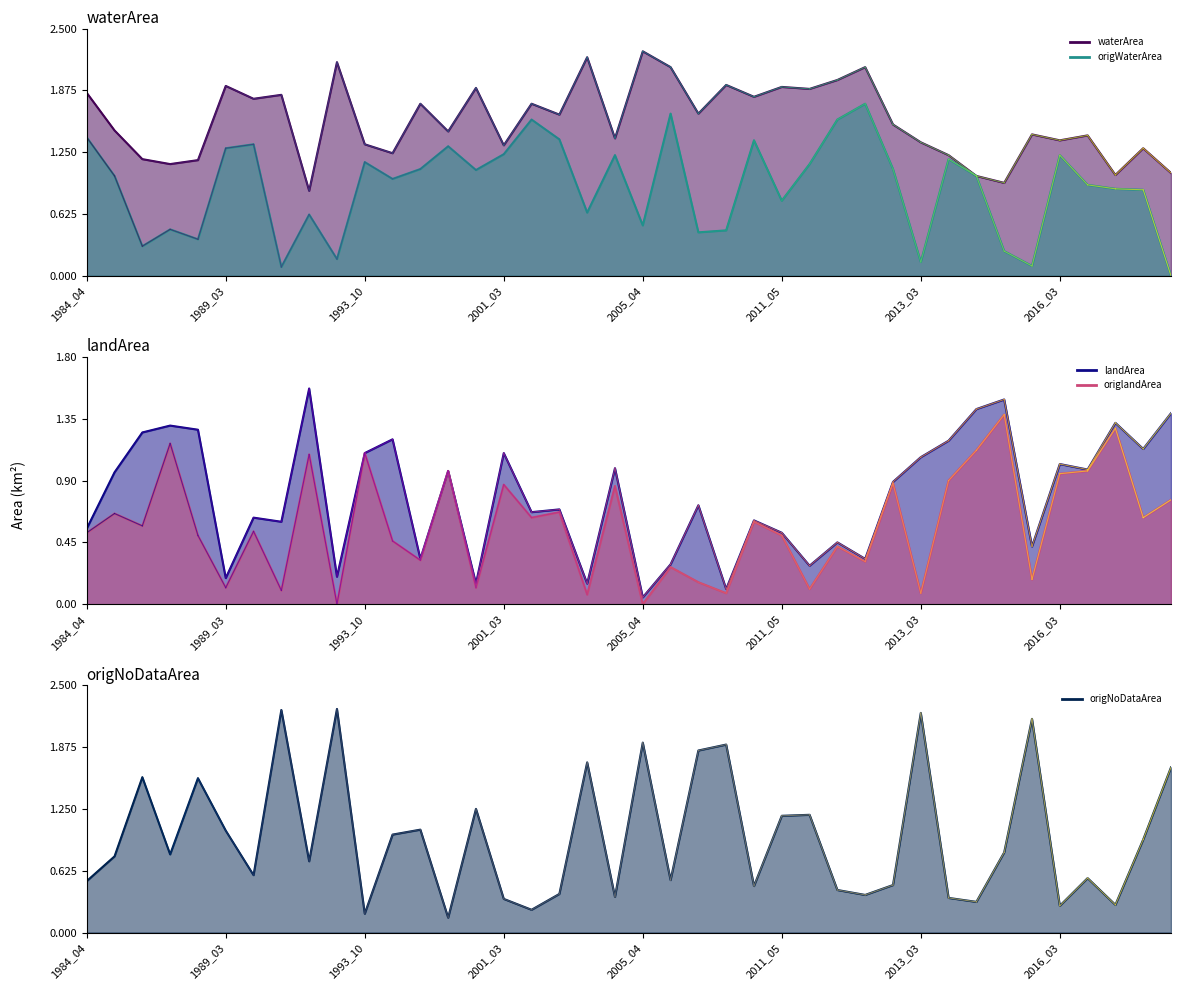

How many lines are shown in the chart?

5